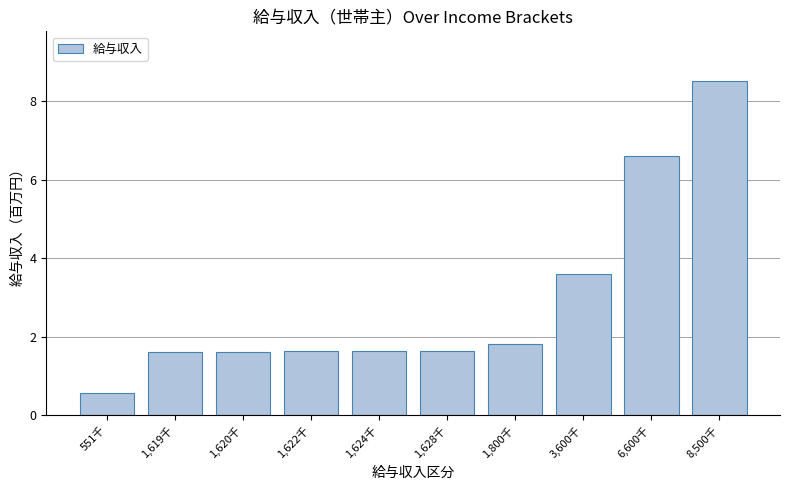

Where does the data first go above 1?

1,619千